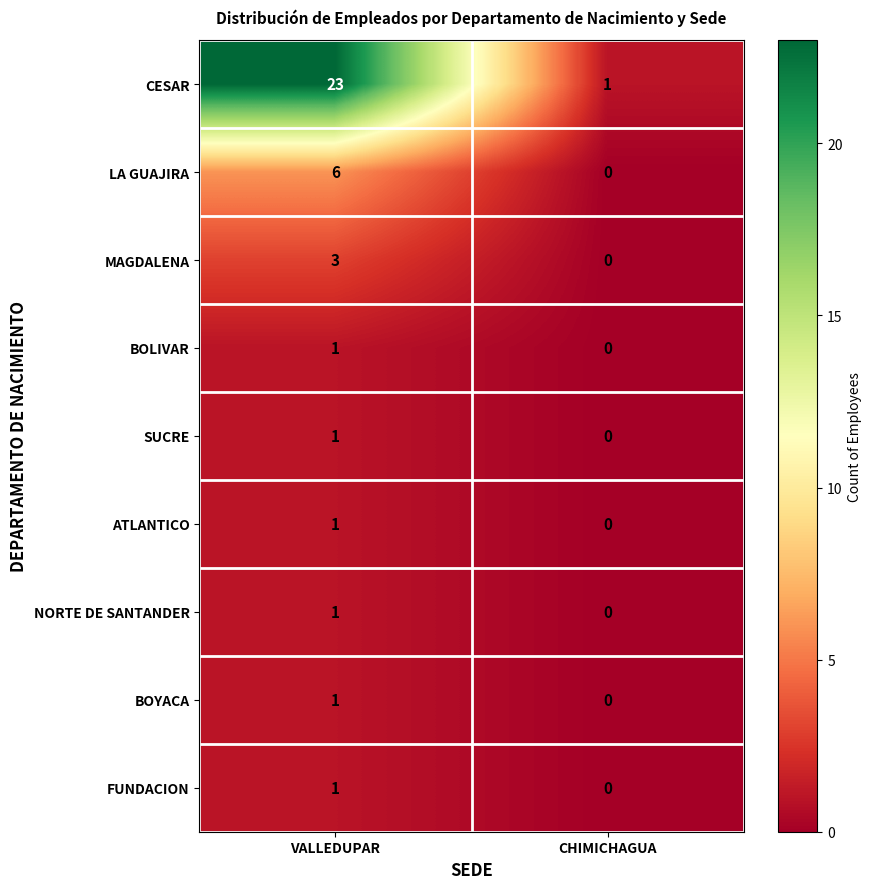

How many values in the FUNDACION series are below 1?

1